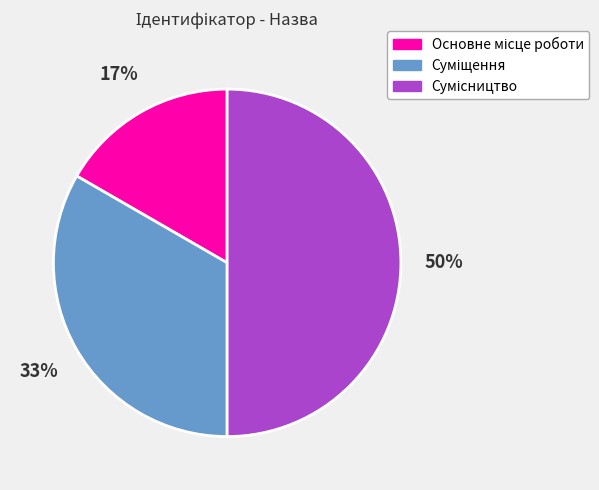

To the nearest percent, what is the difference between the largest and smallest slice percentages?

33%